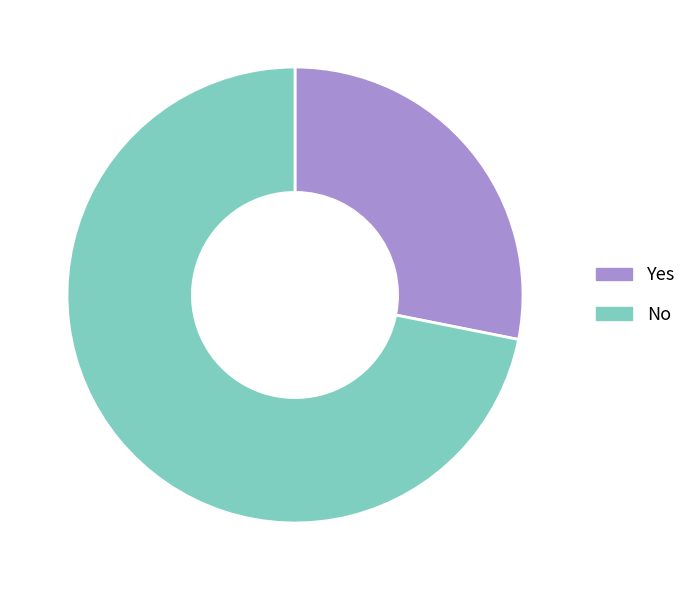

Rank the categories by value from lowest to highest.

Yes, No